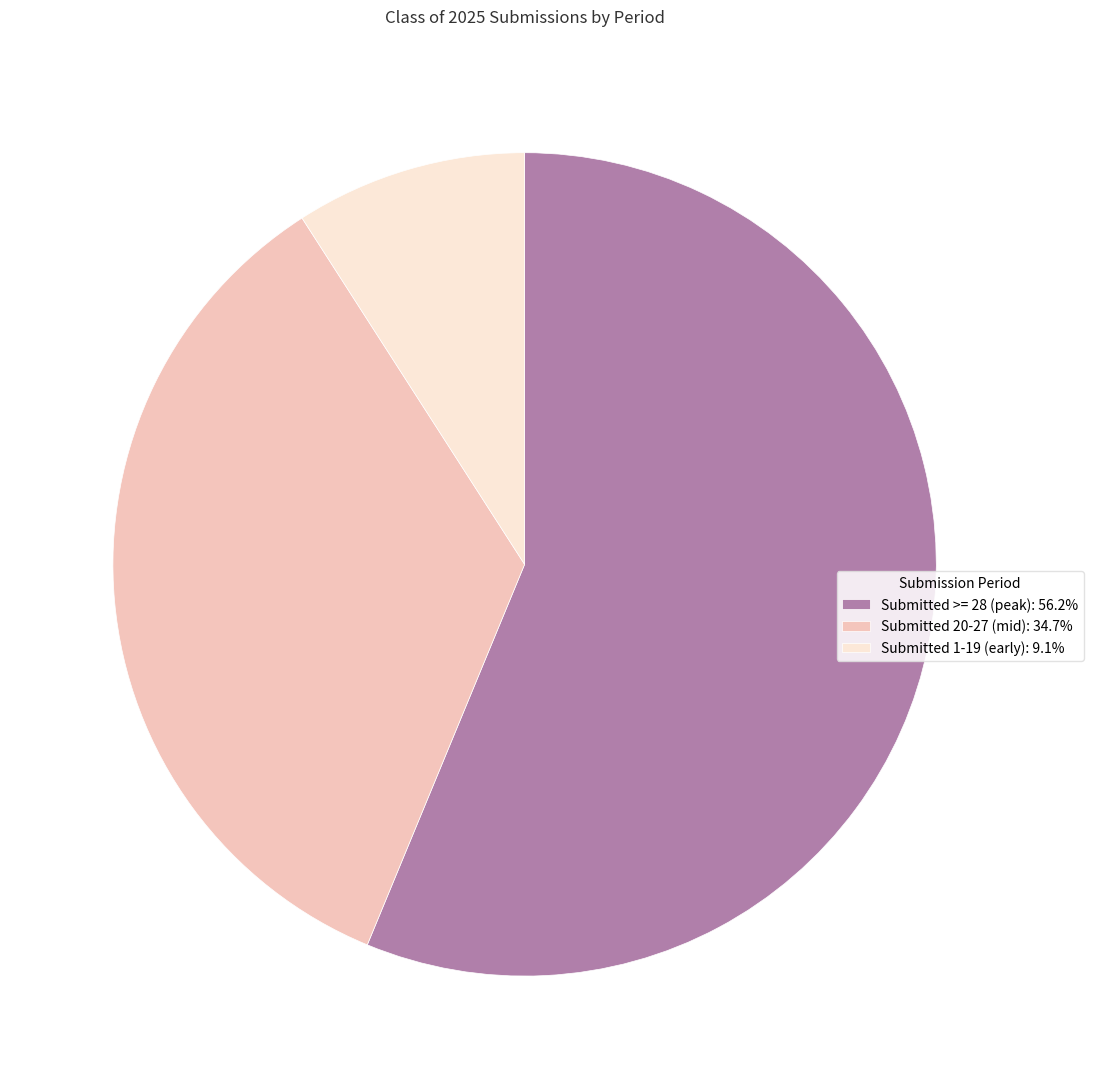

Do Submitted 20-27 (mid): 34.7% and Submitted >= 28 (peak): 56.2% together represent more than half of the pie?

Yes